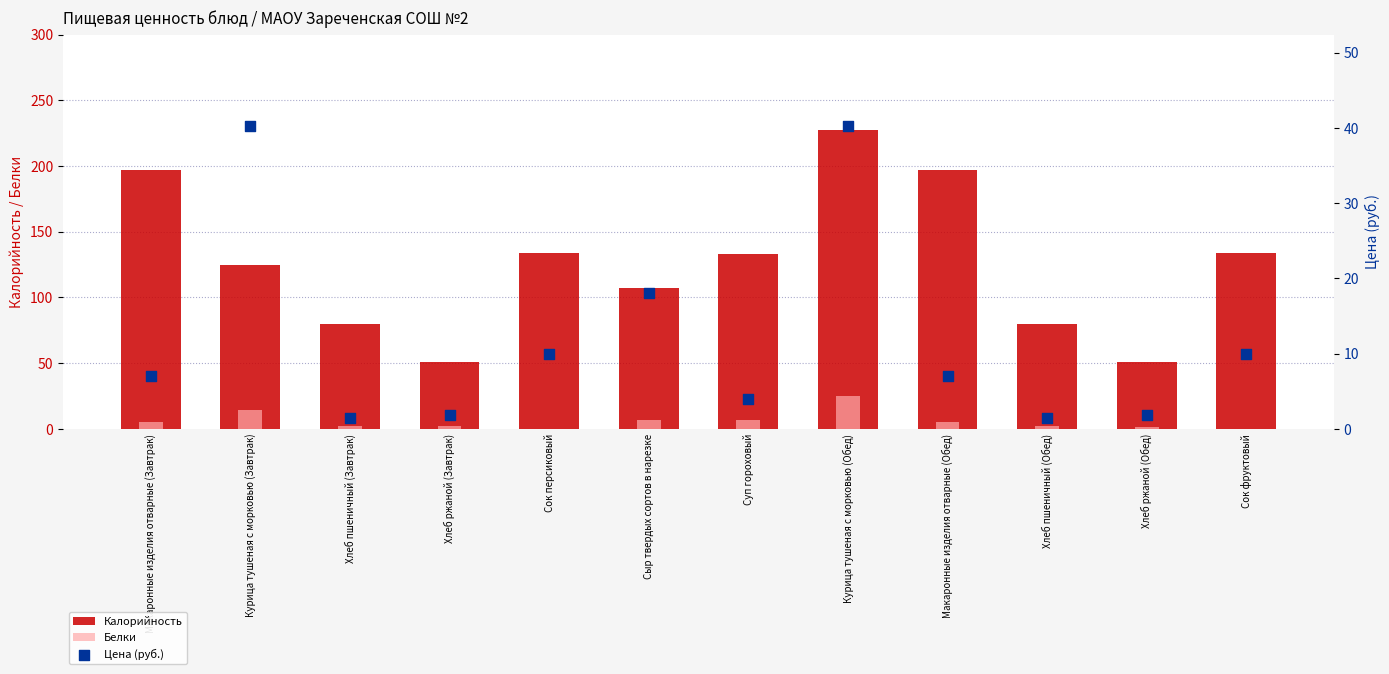

Which series contains the highest Y value?

Калорийность